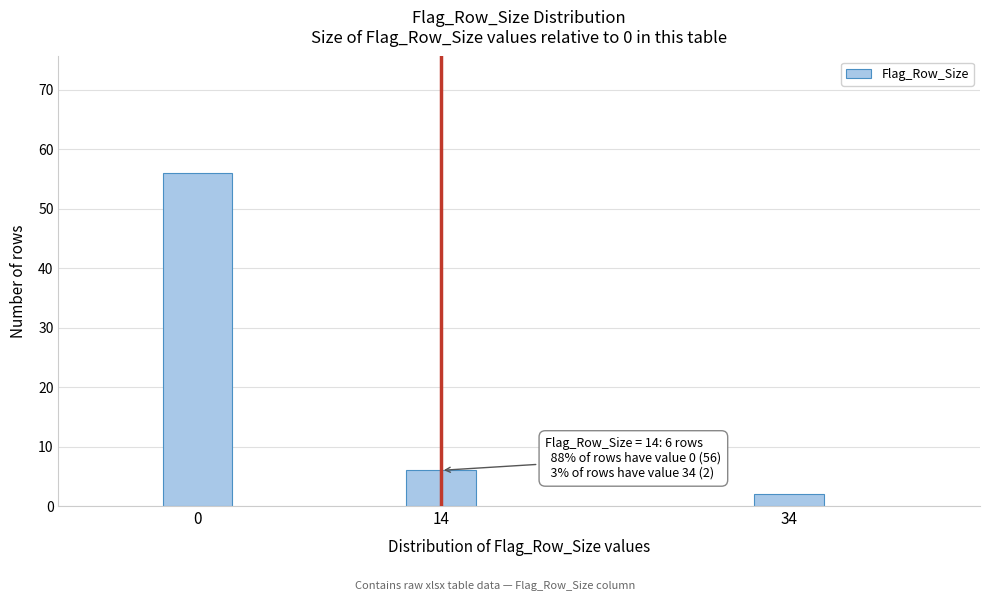

Reading left to right, transcribe all the data shown in this chart.

0=56	14=6	34=2